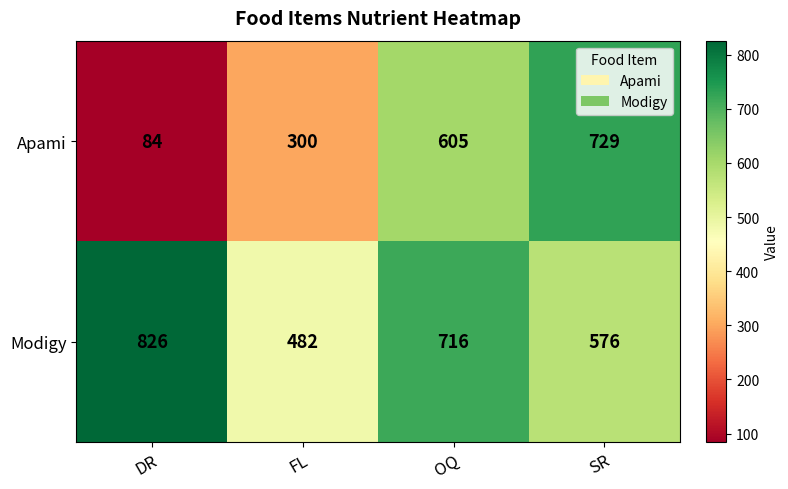

Which series changed the most between DR and SR?

Apami